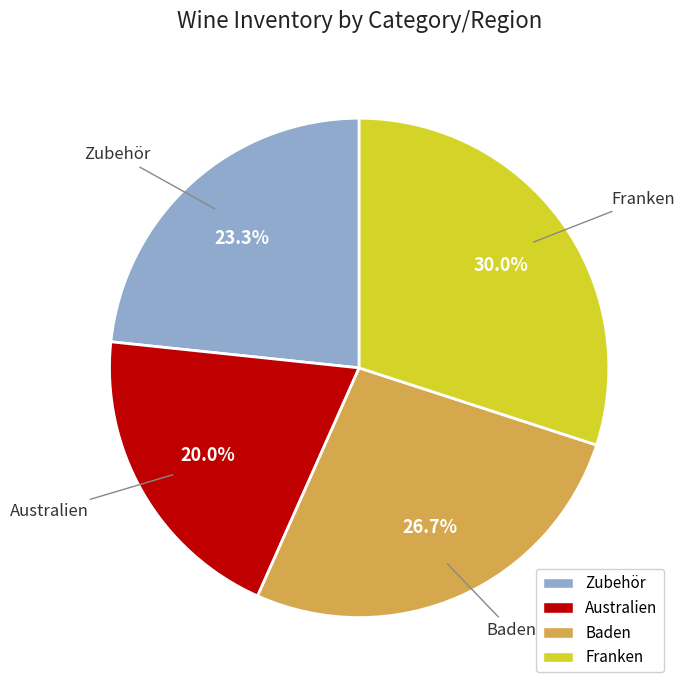

Count the number of slices in the pie.

4